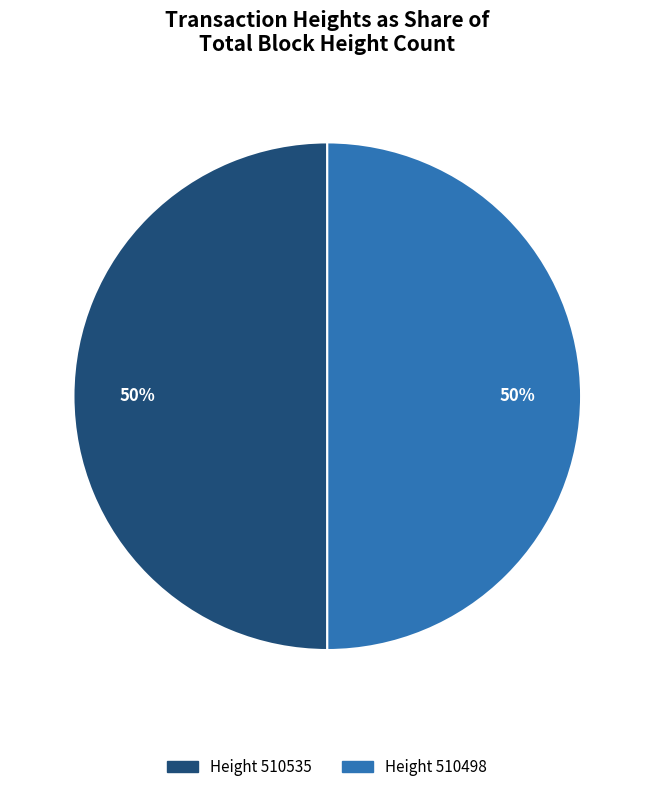

To the nearest percent, what is the average slice percentage?

50%